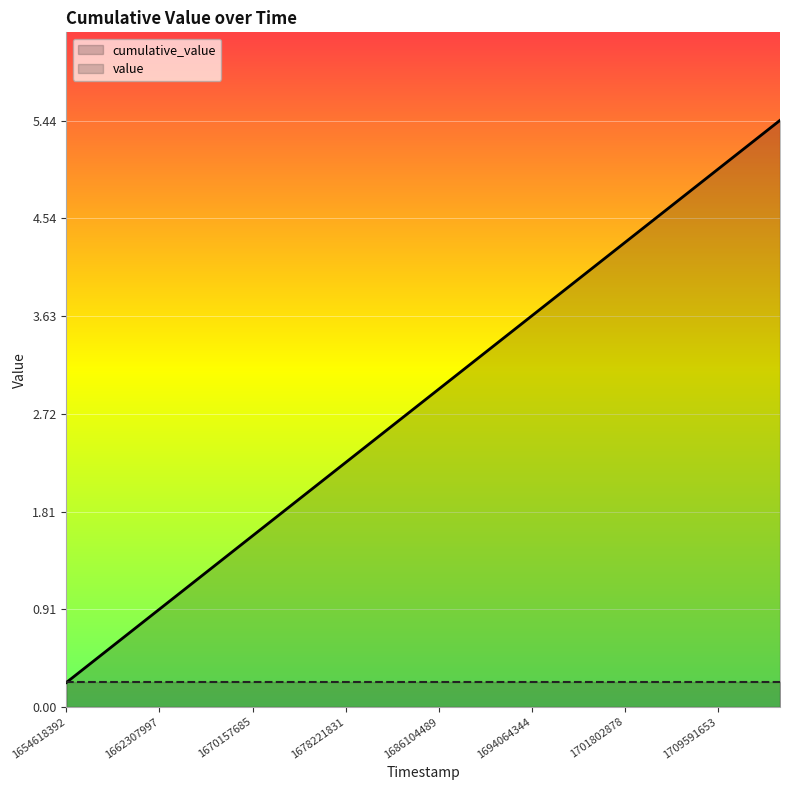

What is the change in value from 1672867028 to 1678221831?

+0.5